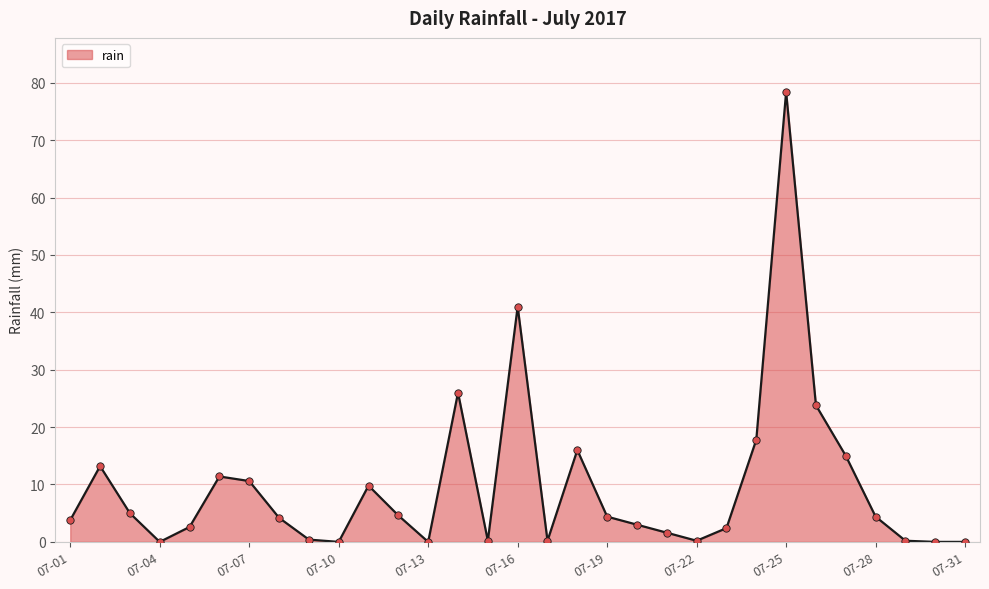

What is the maximum value shown in the chart?

78.4